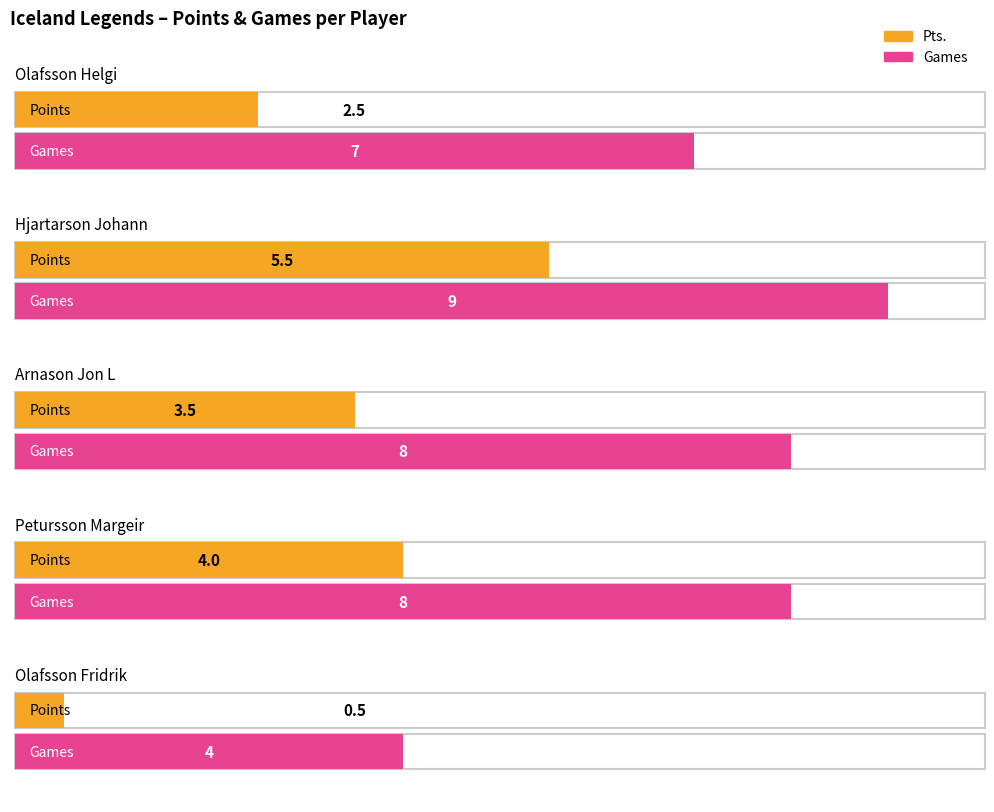

What position from the right is Hjartarson Johann?

4